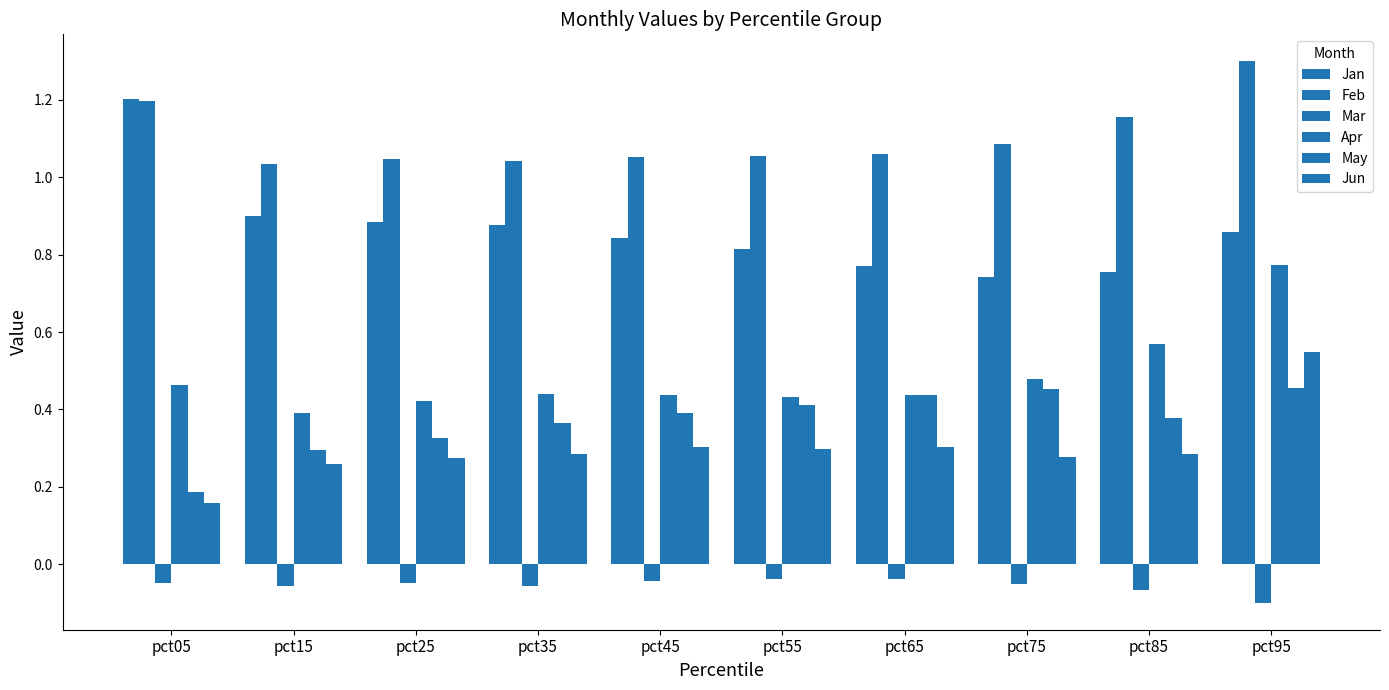

Is it true that Jan equals 0.8 at pct65?

True